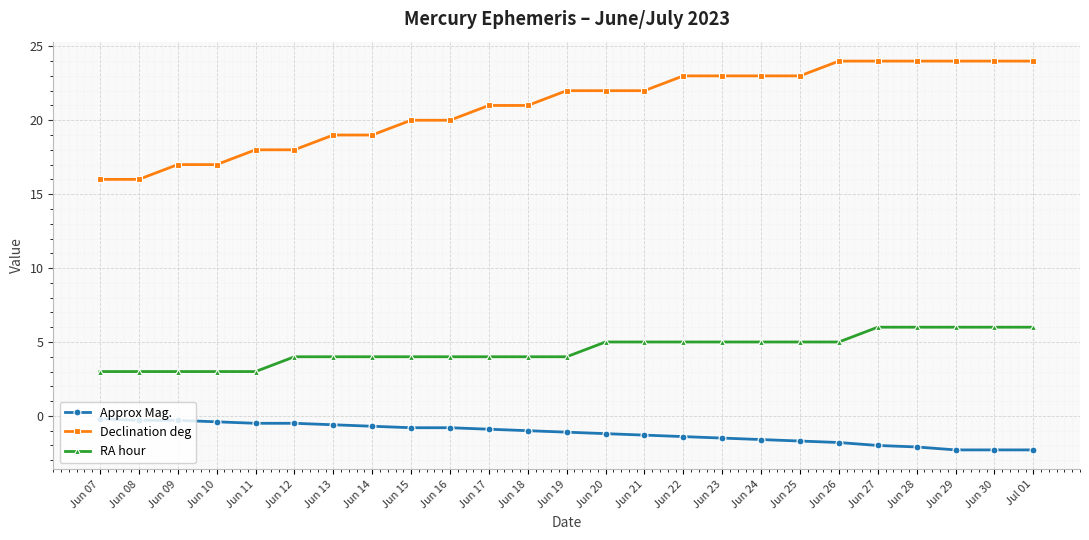

Rank the series at Jun 17 from highest to lowest value.

Declination deg, RA hour, Approx Mag.